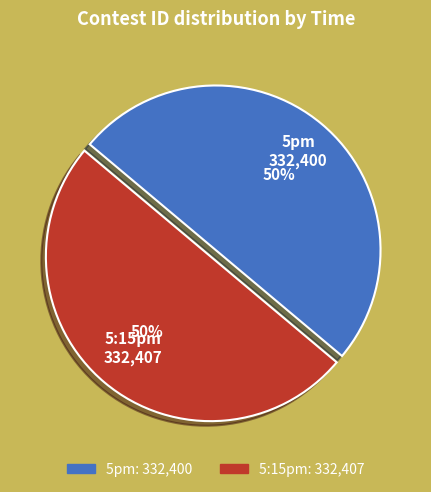

Count the number of slices in the pie.

2